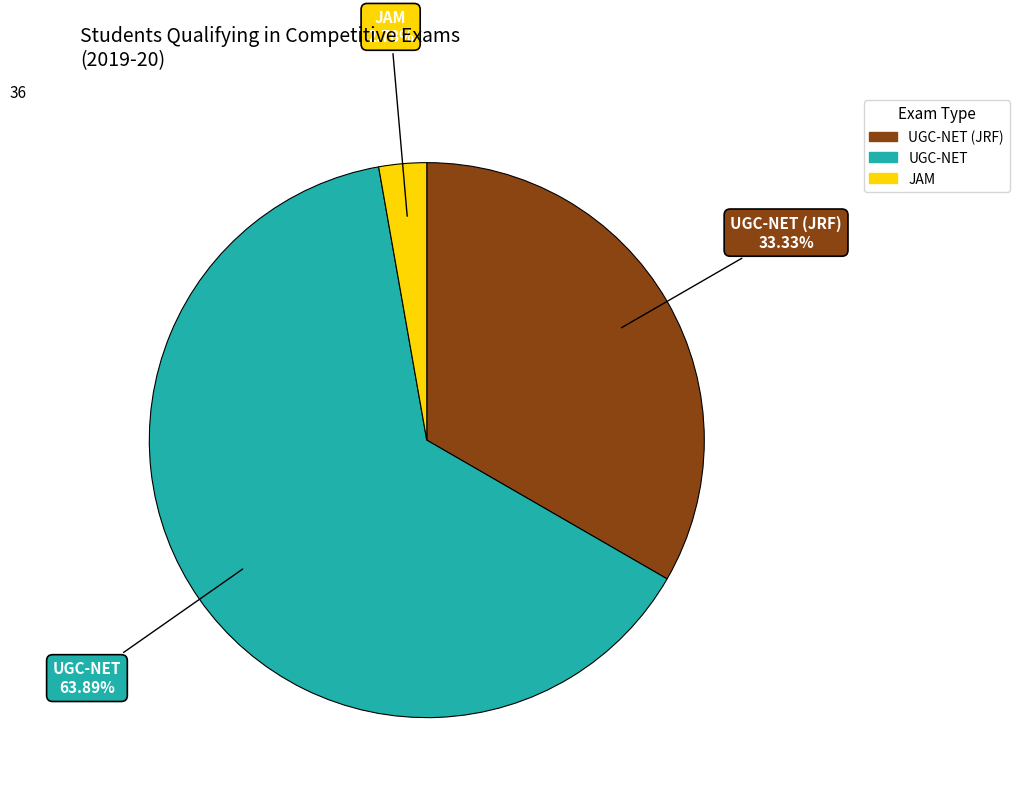

Is there any slice that represents more than half of the pie?

Yes